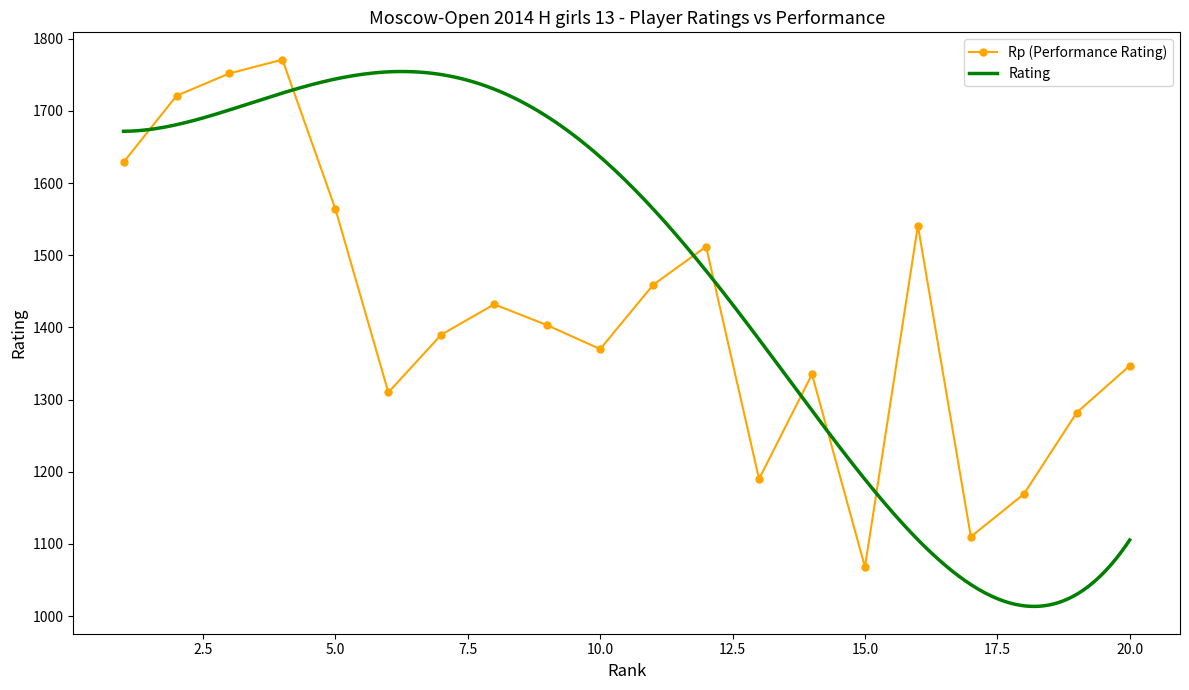

Where is the first local minimum?

6